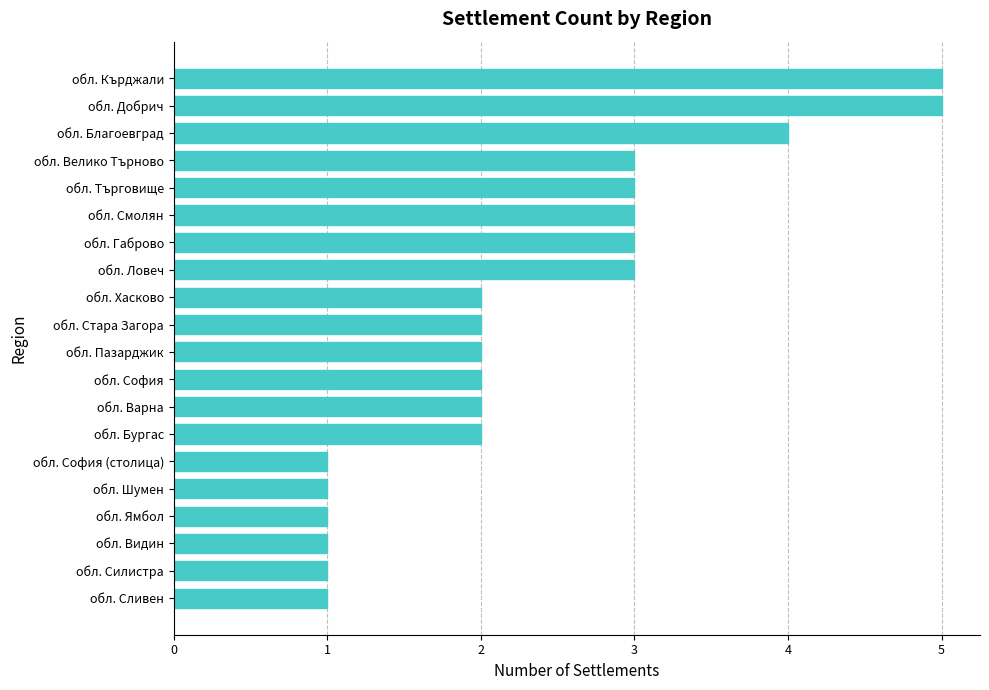

What is the minimum value shown in the chart?

1